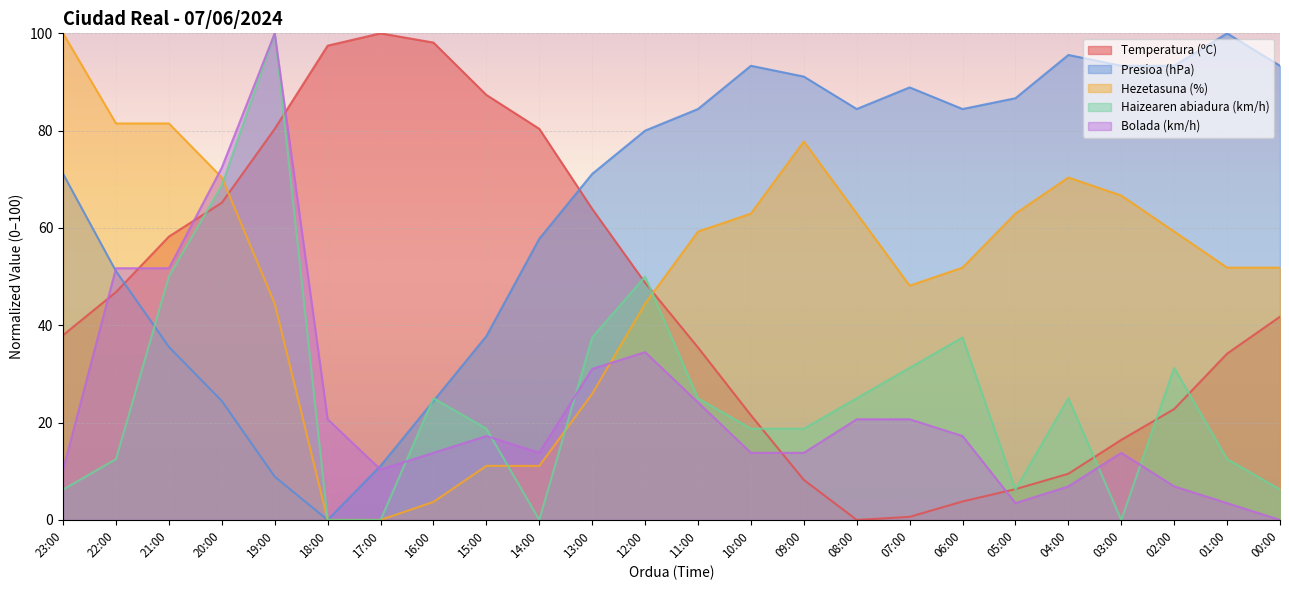

The value of Temperatura (ºC) at 01:00 is 10.2. True or false?

False